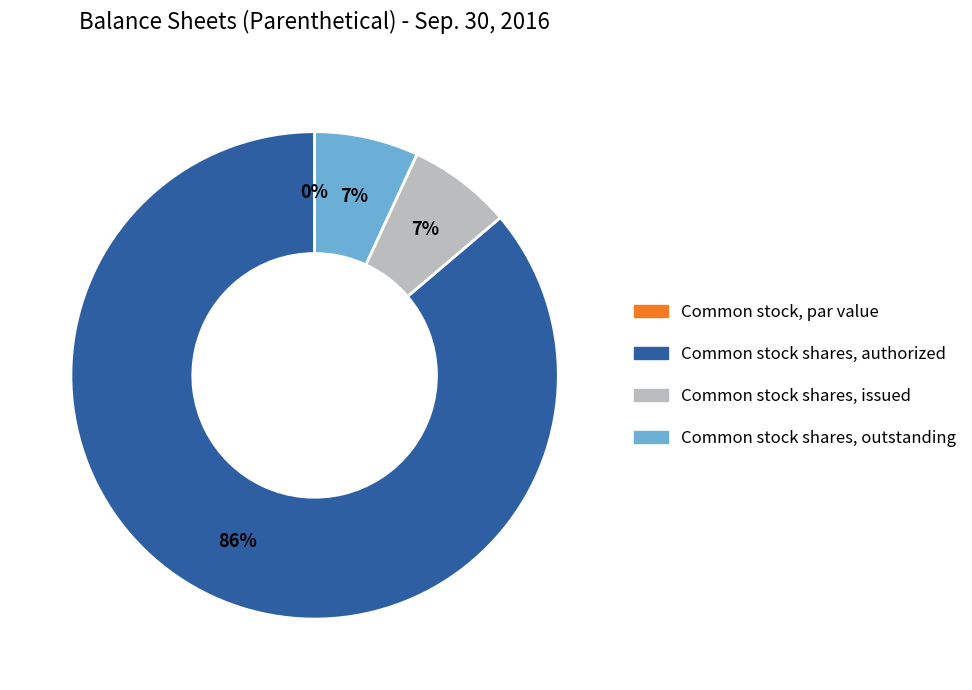

What percentage do Common stock shares, authorized and Common stock, par value together represent?

86.2%